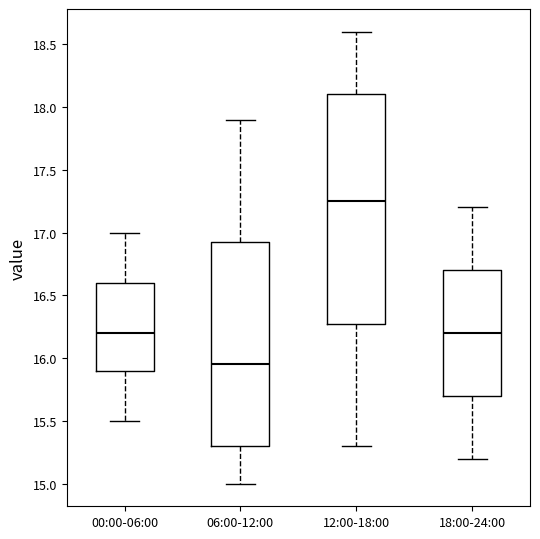

Reading left to right, read every box against the y-axis: the position of its median line, the range the box covers, and the ends of its whiskers. The values are not printed on the chart, so give them approximately, as read against the axis.

00:00-06:00: median 16.20, box 15.90 to 16.60, whiskers 15.50 to 17.00
06:00-12:00: median 15.95, box 15.30 to 16.95, whiskers 15.00 to 17.90
12:00-18:00: median 17.25, box 16.30 to 18.10, whiskers 15.30 to 18.60
18:00-24:00: median 16.20, box 15.70 to 16.70, whiskers 15.20 to 17.20